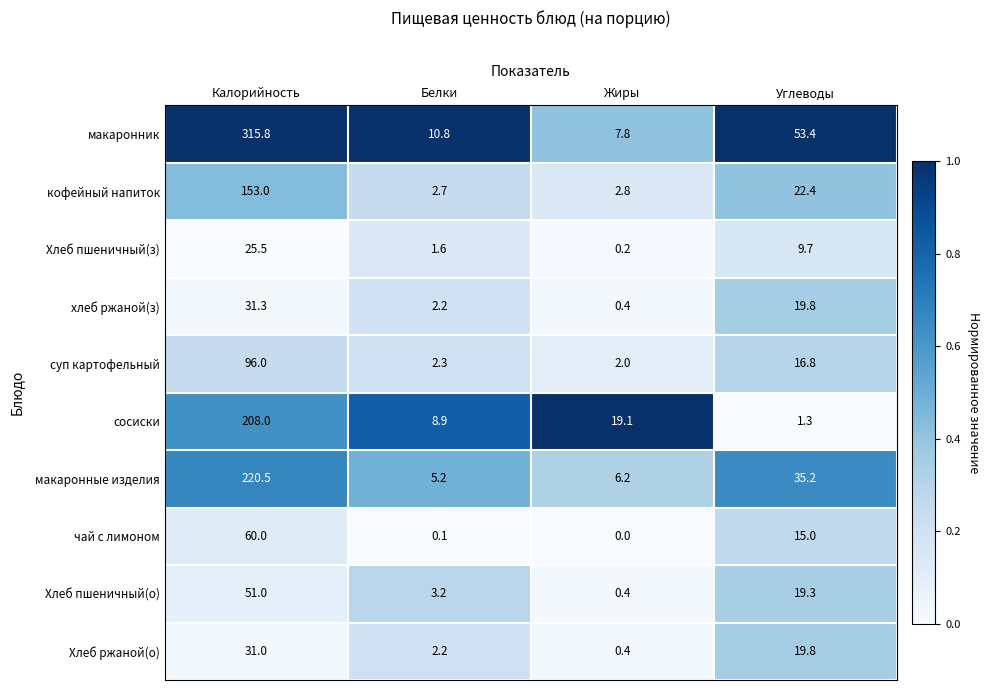

Rank the categories by сосиски value from lowest to highest.

Углеводы, Белки, Жиры, Калорийность